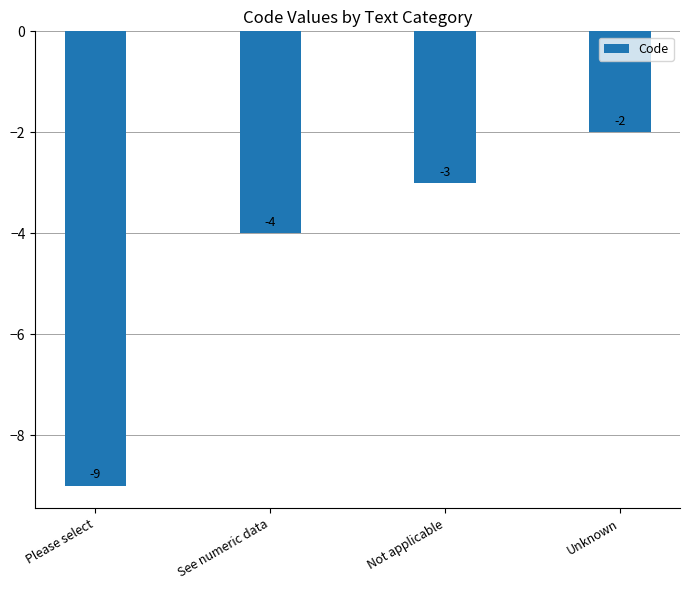

How many categories are shown in the chart?

4